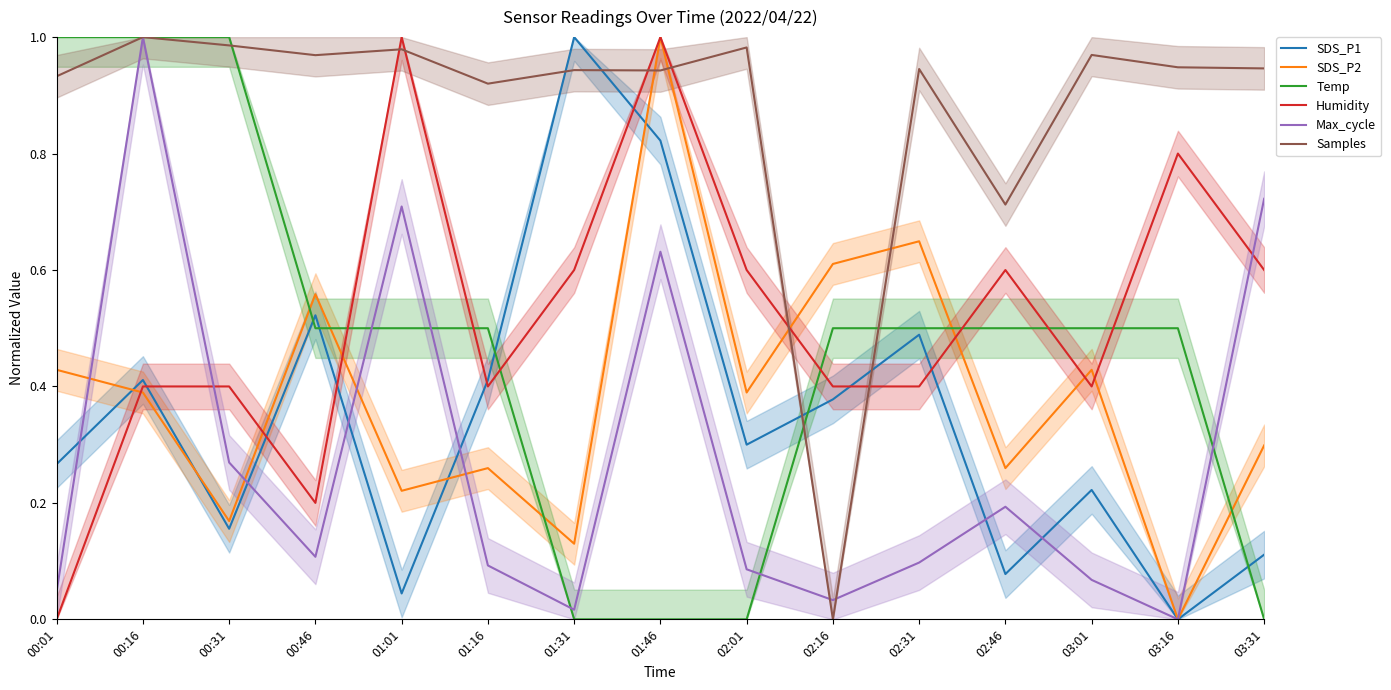

At which category does SDS_P1 reach its first local valley?

00:31